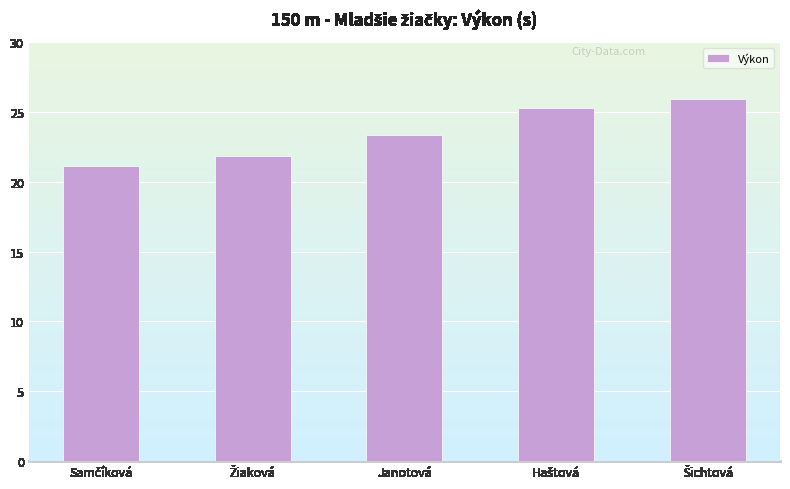

What is the minimum value shown in the chart?

21.1